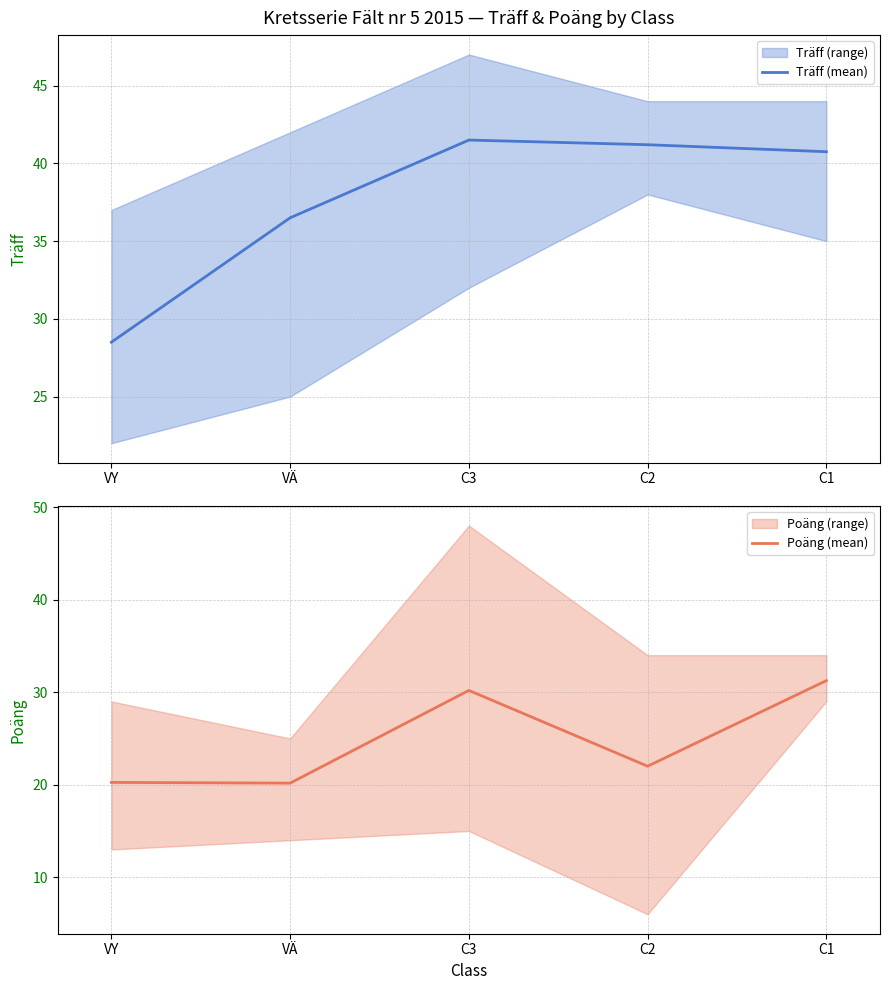

Is it true that Träff (mean) equals 28.5 at VY?

True